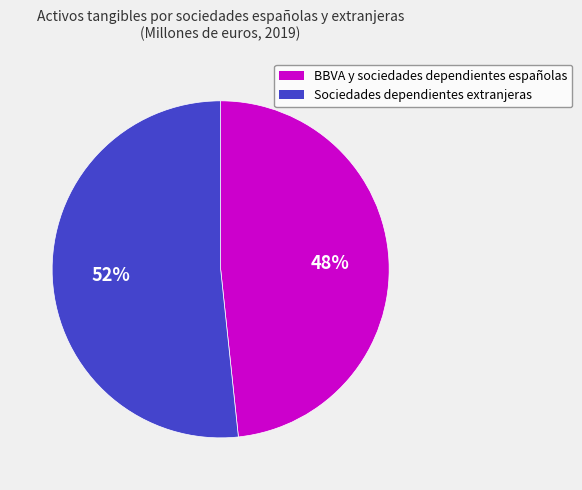

To the nearest percent, what portion does Sociedades dependientes extranjeras represent?

52%